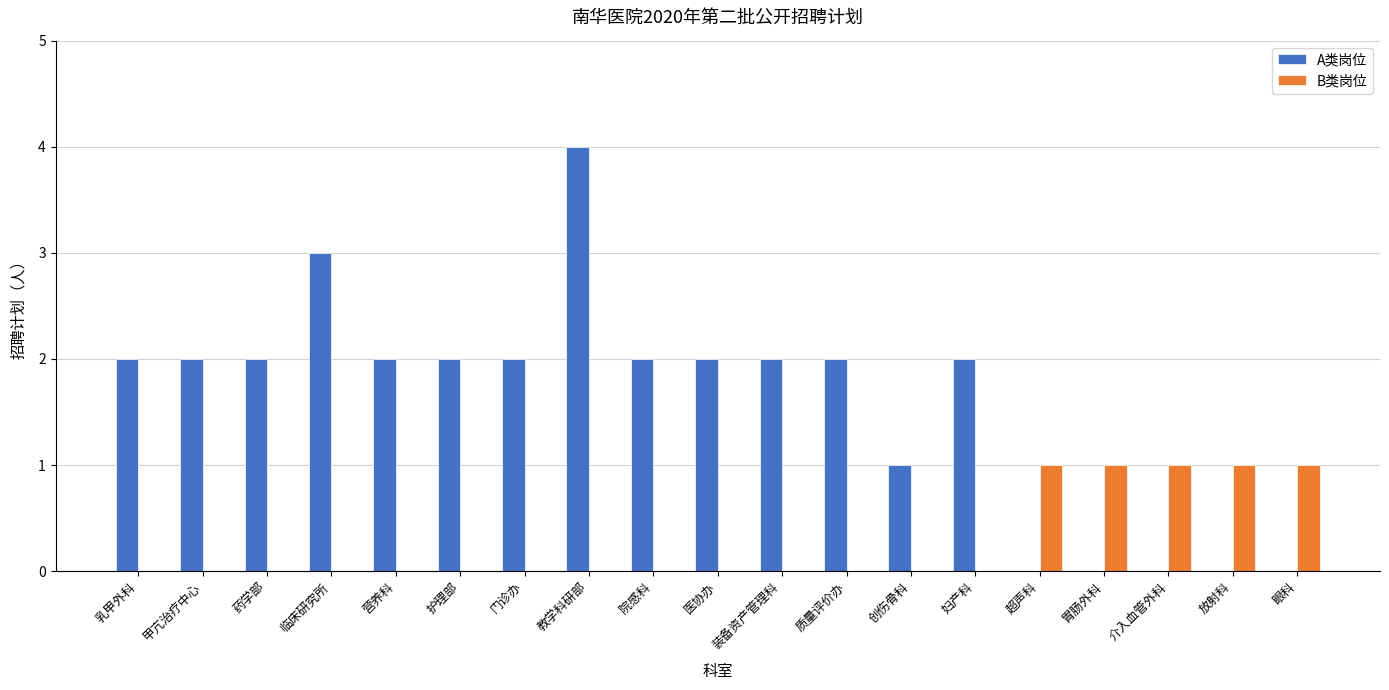

Between 院感科 and 创伤骨科, which series saw the biggest shift?

A类岗位